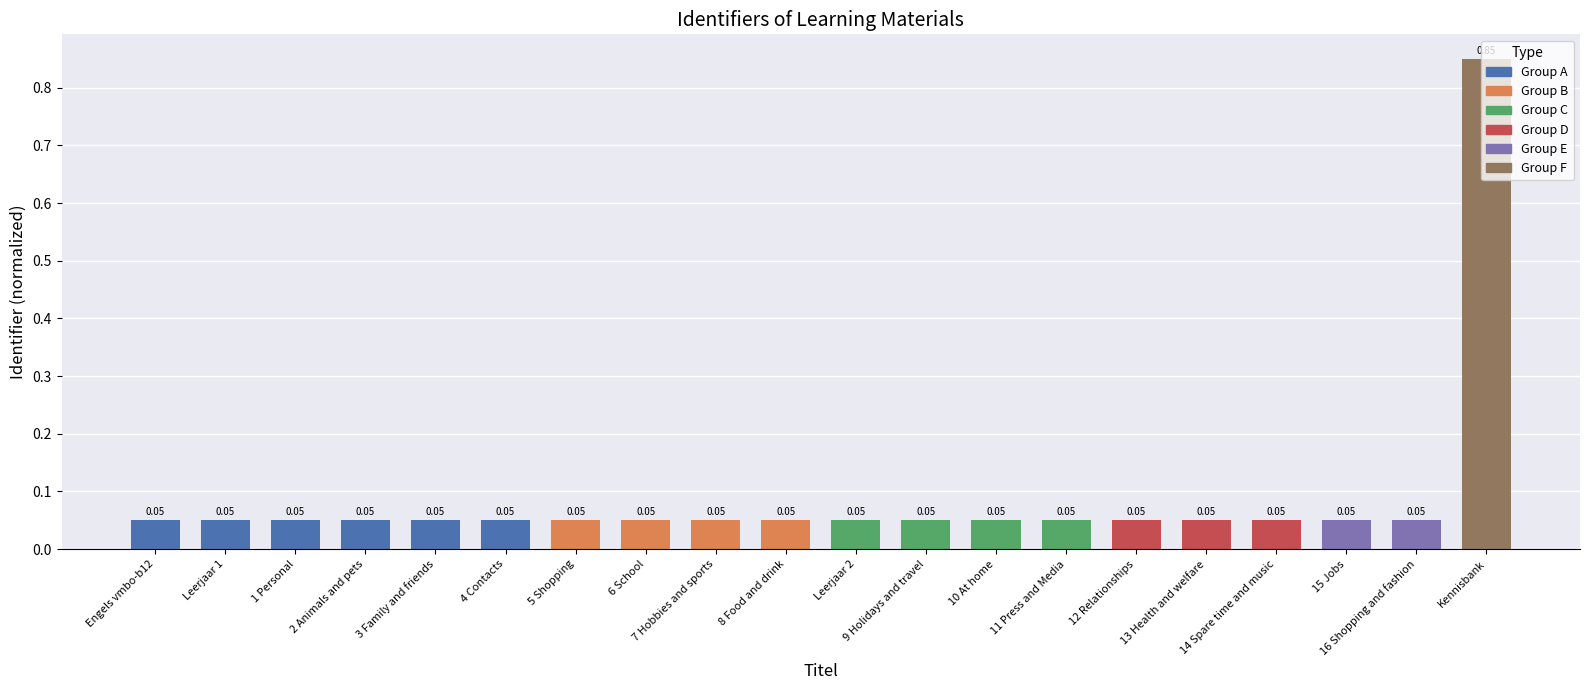

What is the difference between the maximum and second lowest values?

0.8